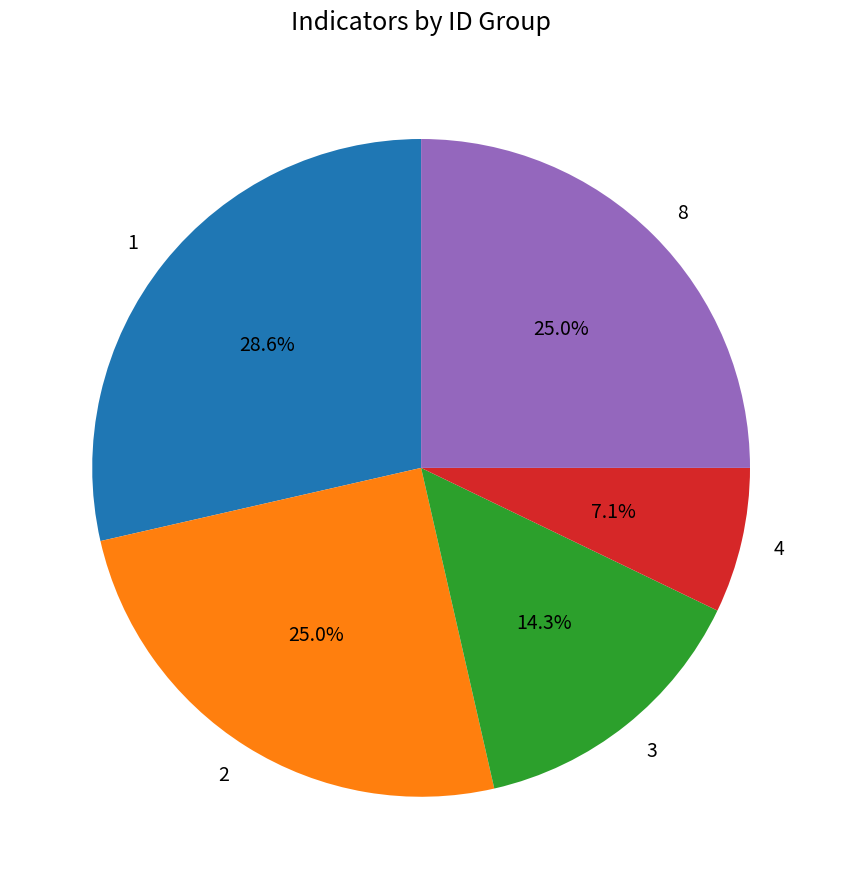

Is it true that 1 is 38% of the pie?

False